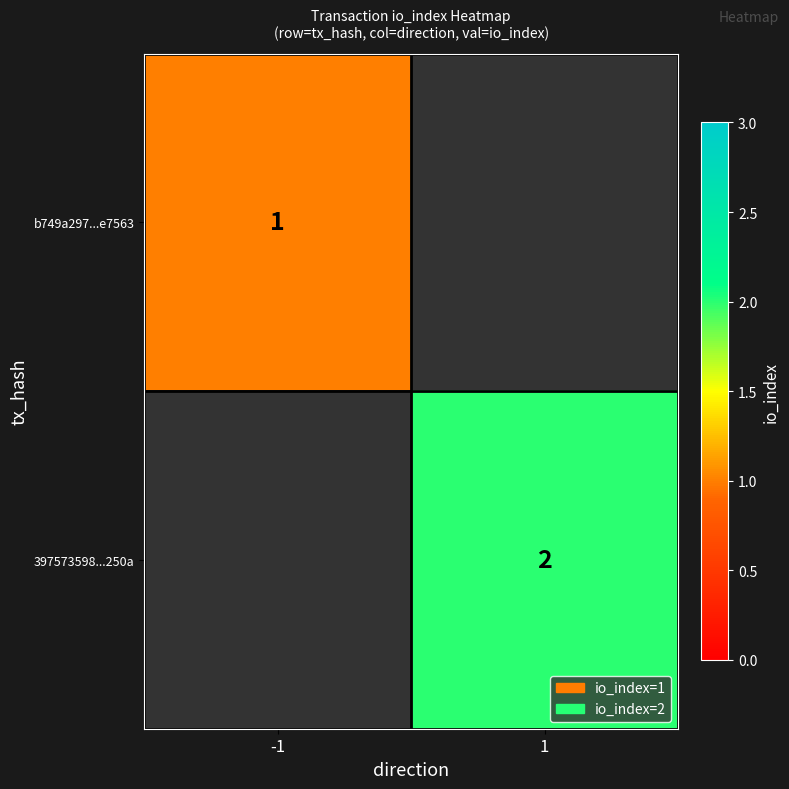

Is it true that 397573598...250a equals 0 at 1?

False